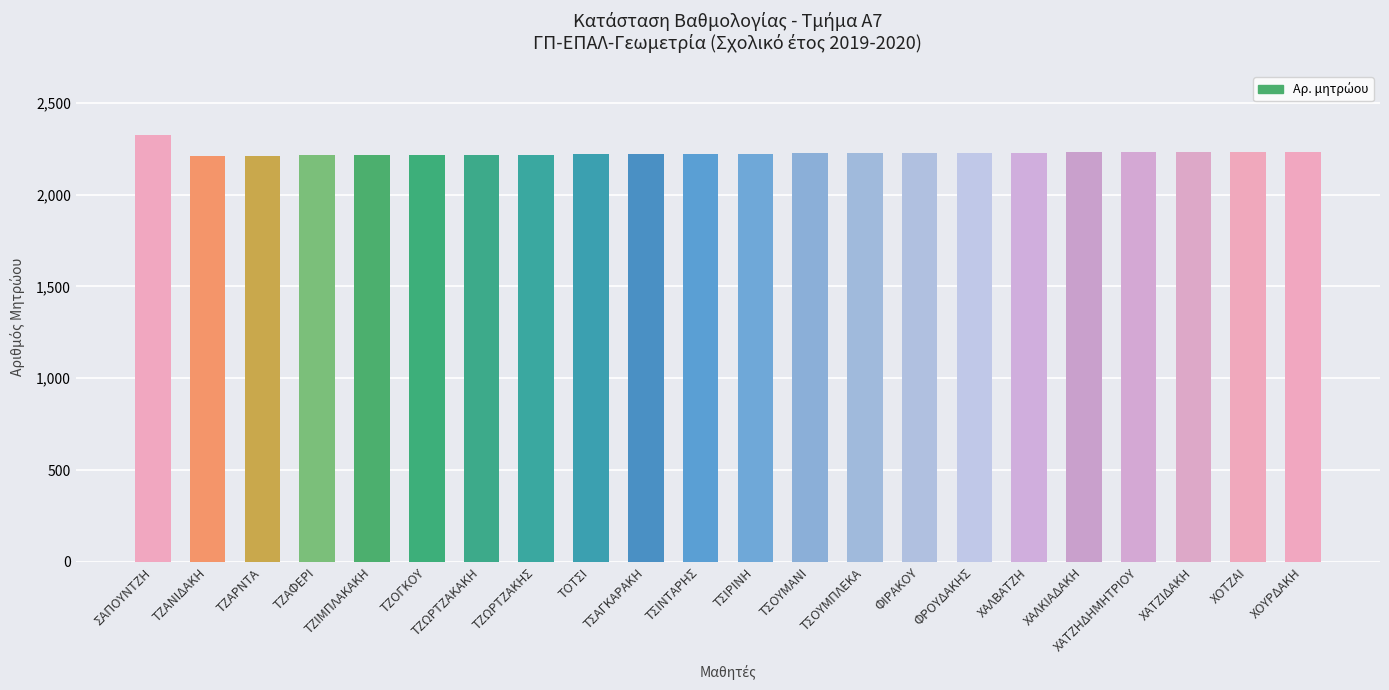

Approximately how many times larger is the value at ΧΟΥΡΔΑΚΗ compared to ΤΟΤΣΙ?

1.0